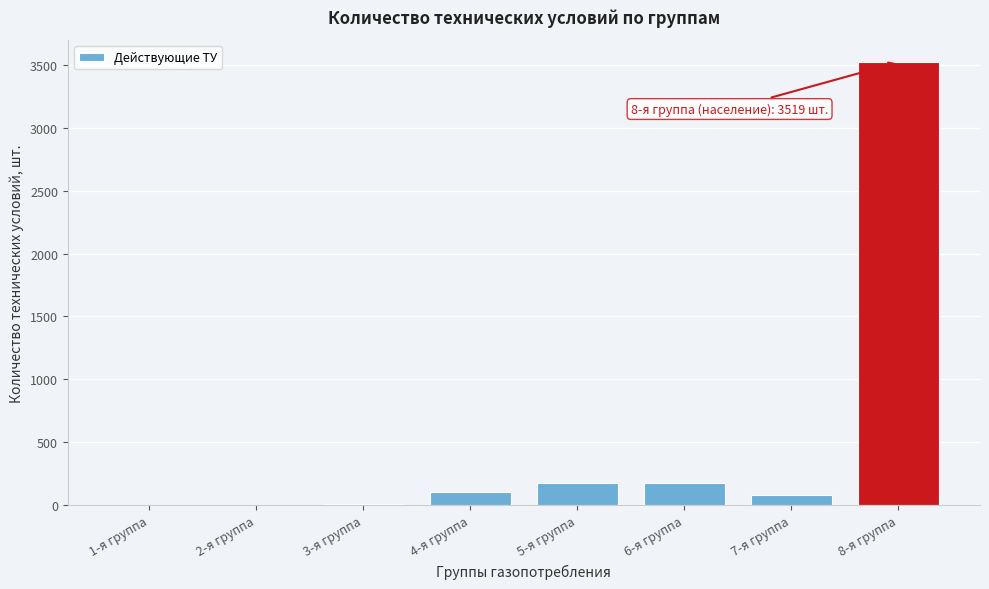

Is it true that the value at 2-я группа is 0?

True